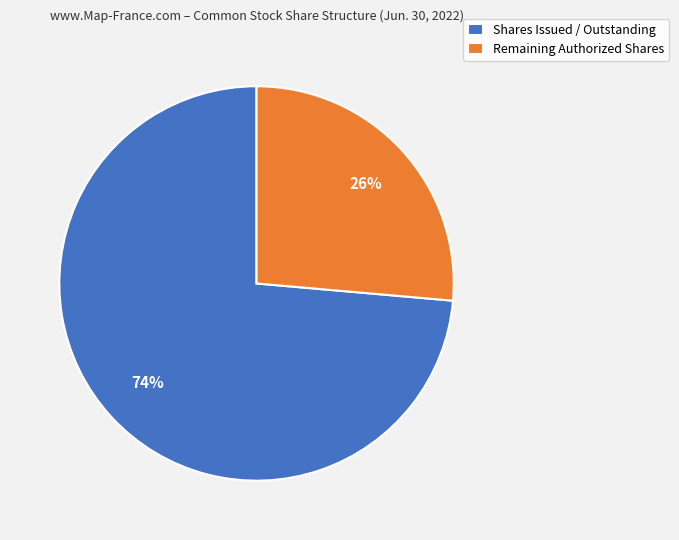

Is there a majority slice in this chart?

Yes